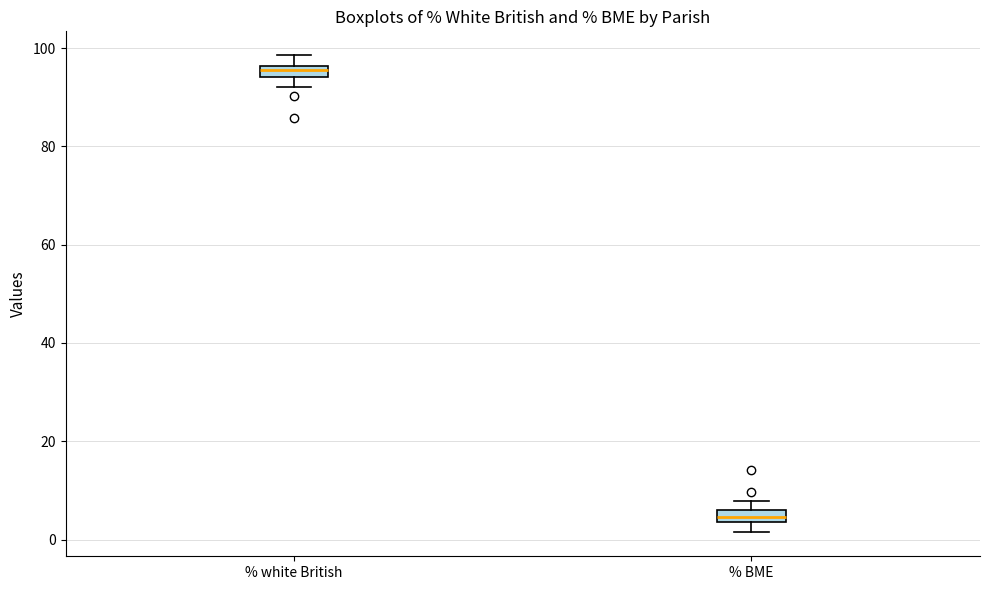

Which box has the lowest median line?

% BME